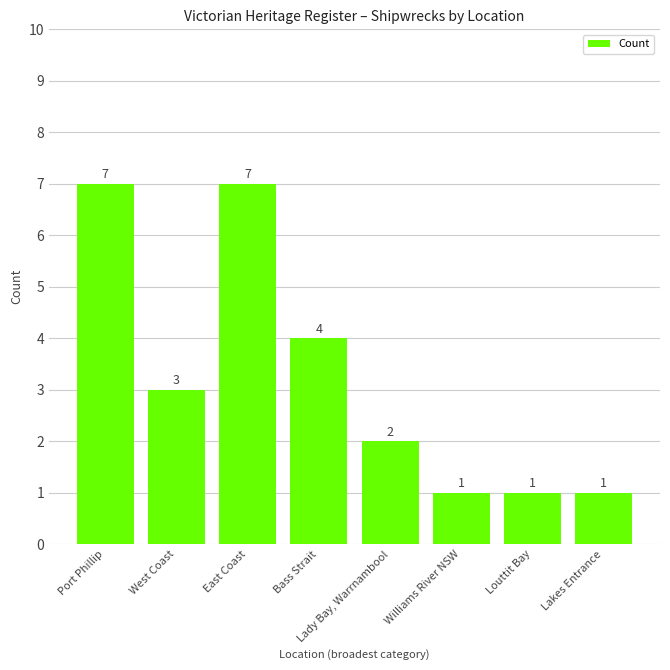

The value at Bass Strait is 4. True or false?

True